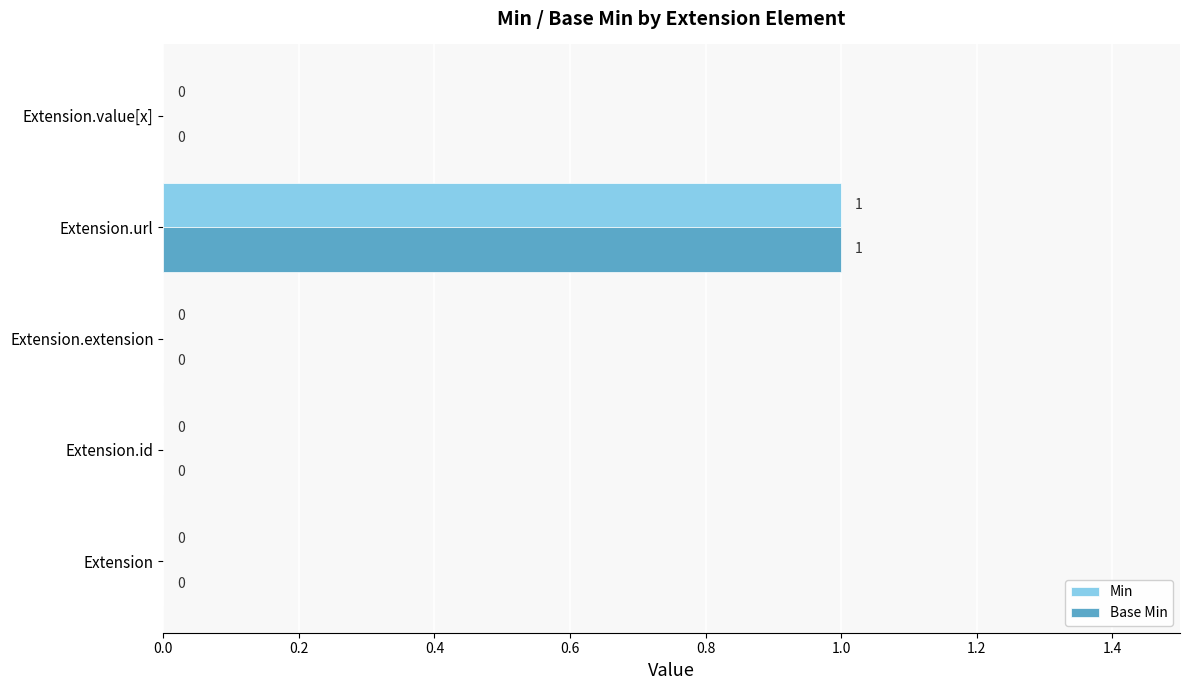

The Base Min series shows 0 at Extension.value[x]. True or false?

True